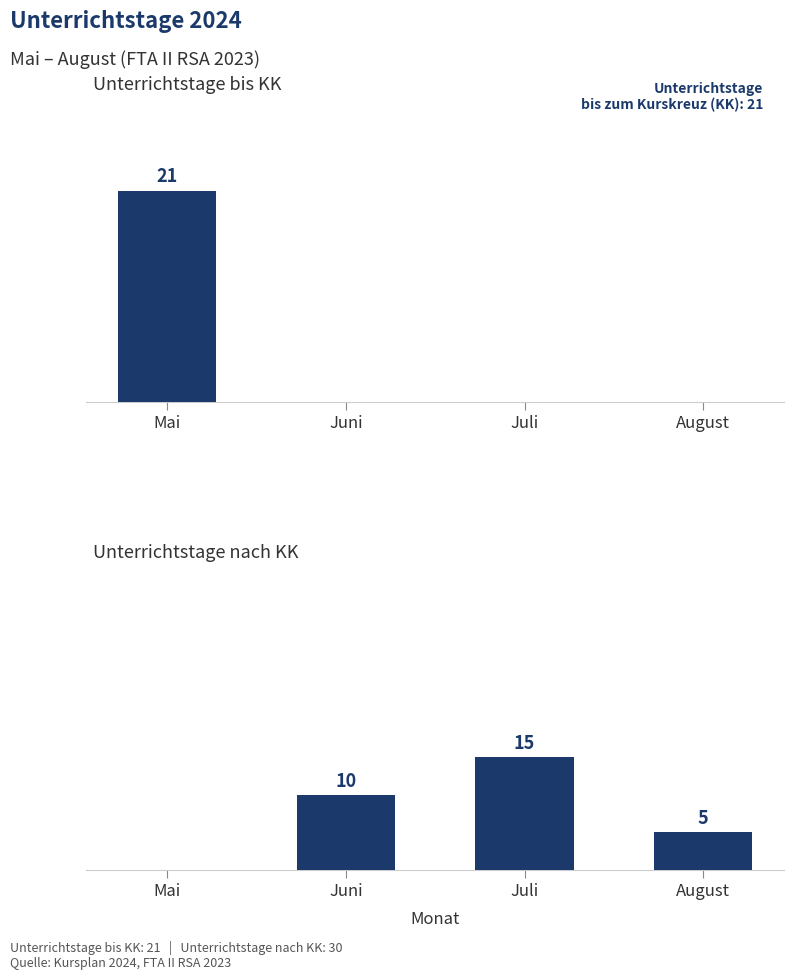

What is the label of the 3rd bar from the right?

Juni